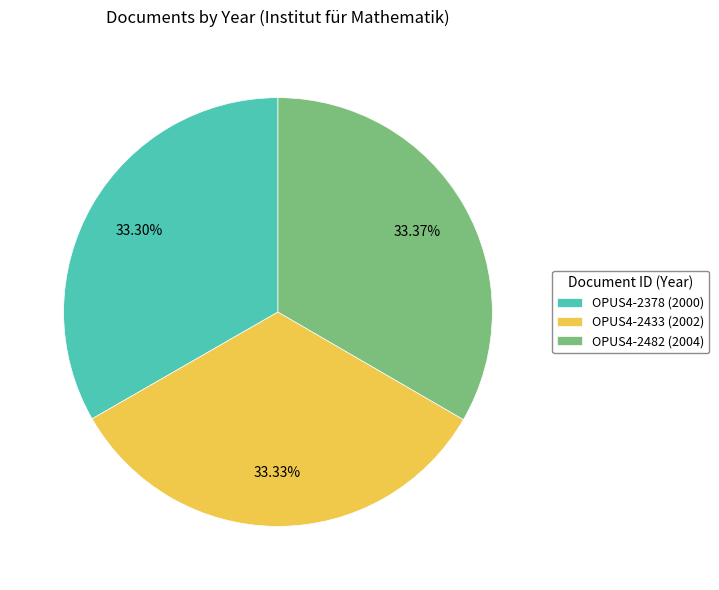

To the nearest percent, what portion does OPUS4-2378 represent?

33%